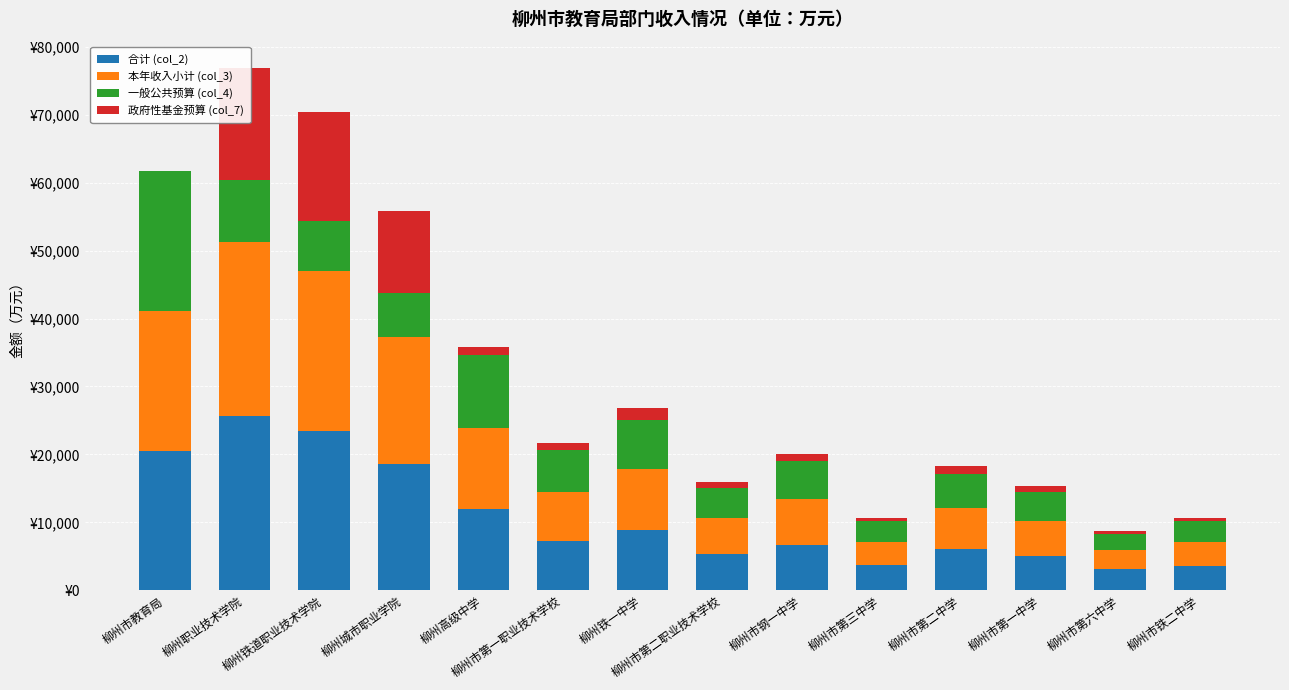

What is the label of the 6th bar from the left?

柳州市第一职业技术学校